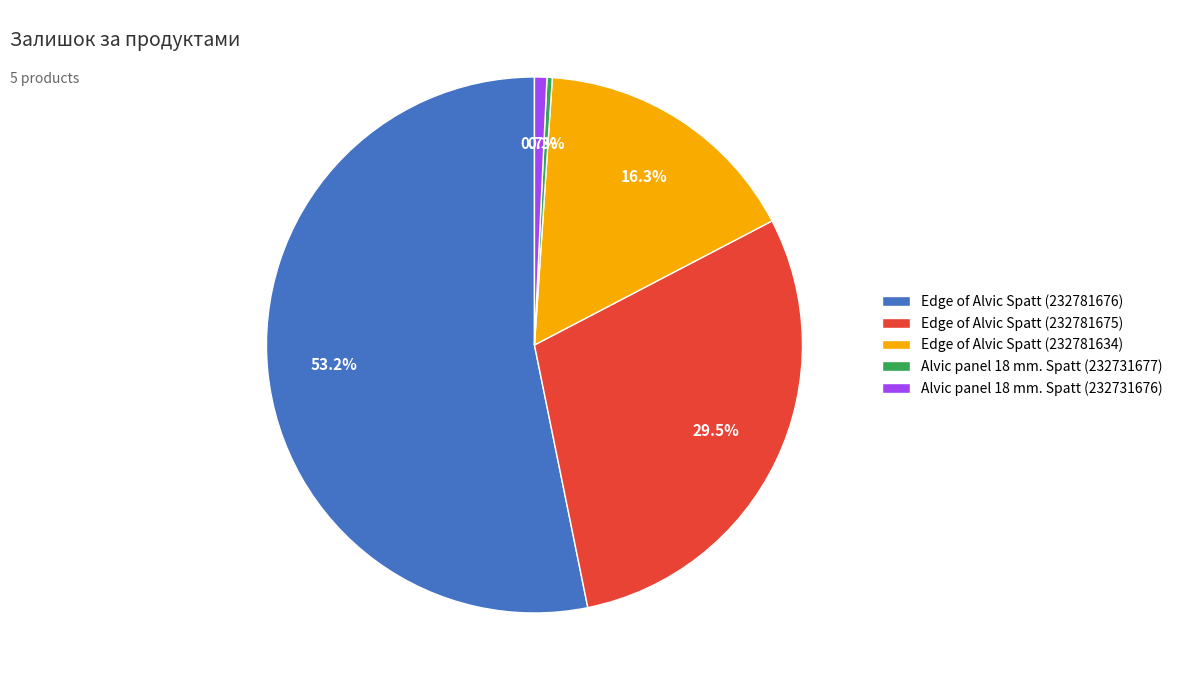

To the nearest percent, what percentage of the pie is Alvic panel 18 mm. Spatt (232731676)?

1%